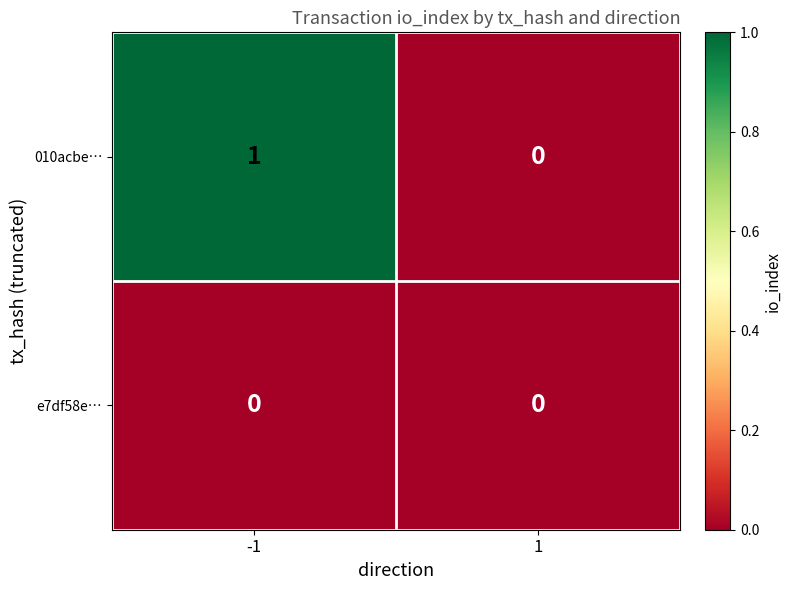

The e7df58e… series shows 0 at -1. True or false?

True